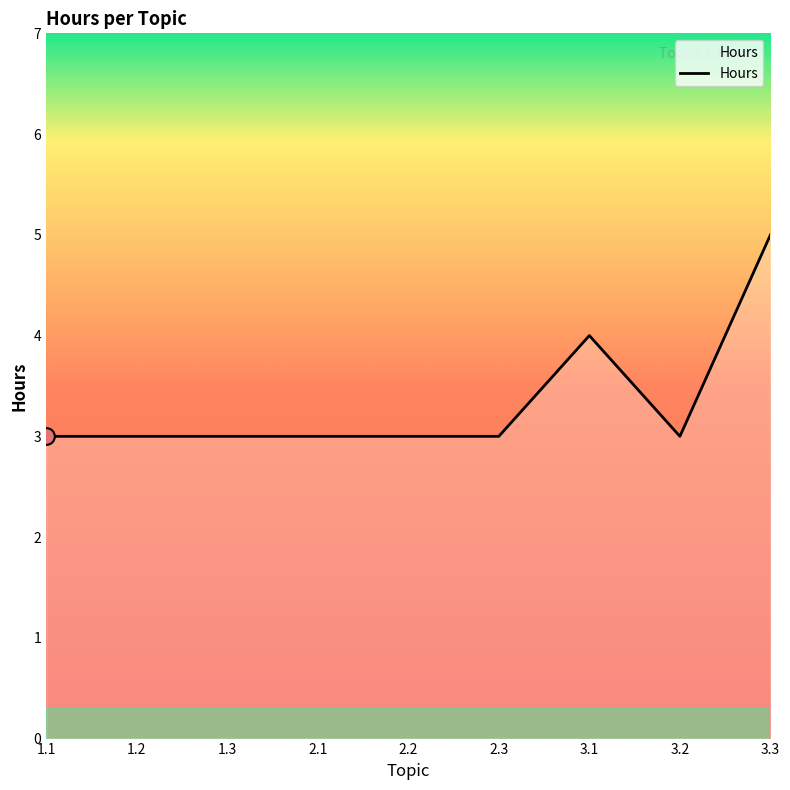

Between 3.1 and 3.3, which is larger?

3.3